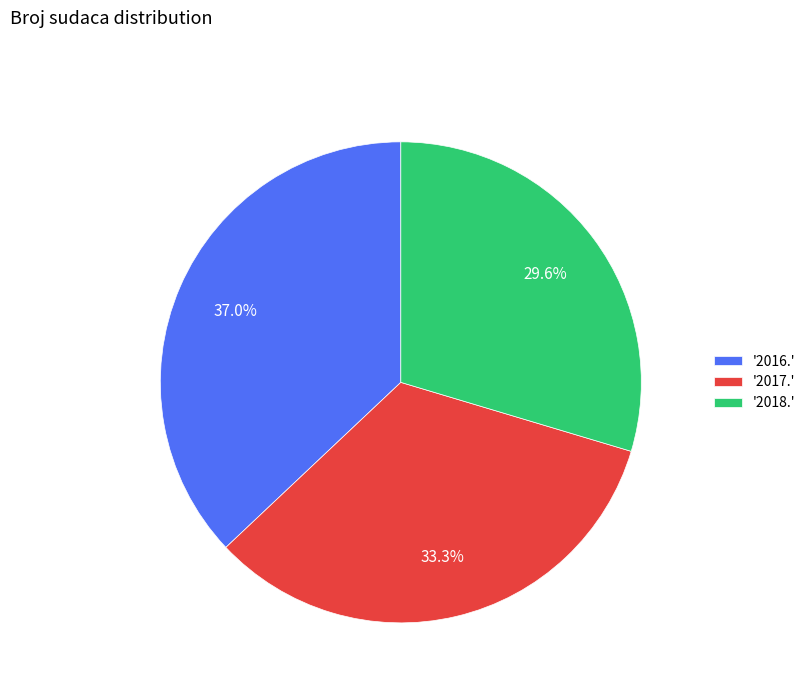

Which category has the smallest portion of the pie?

'2018.'